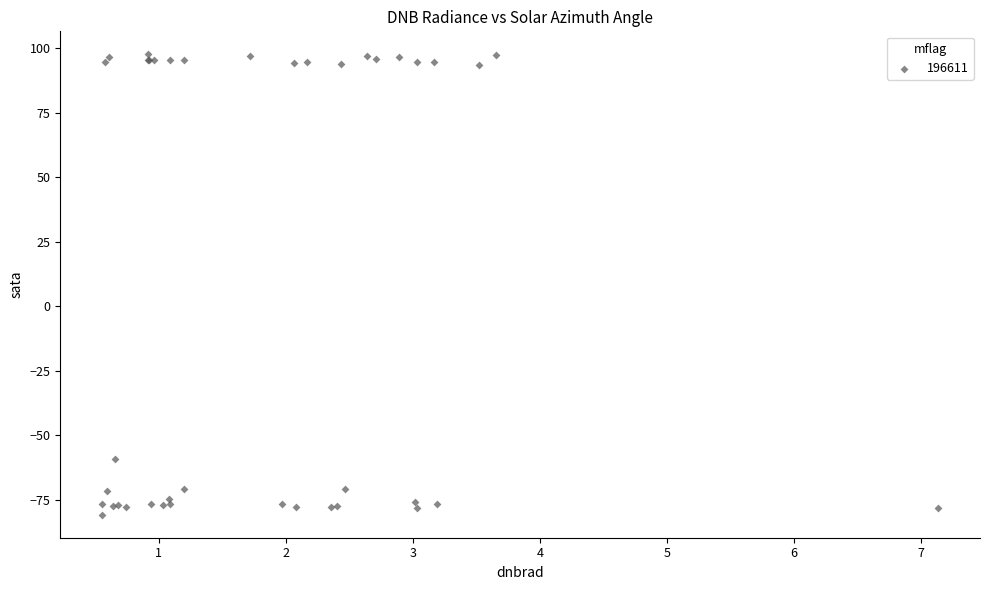

What Y value in the scatter plot is closest to 8?

-59.0